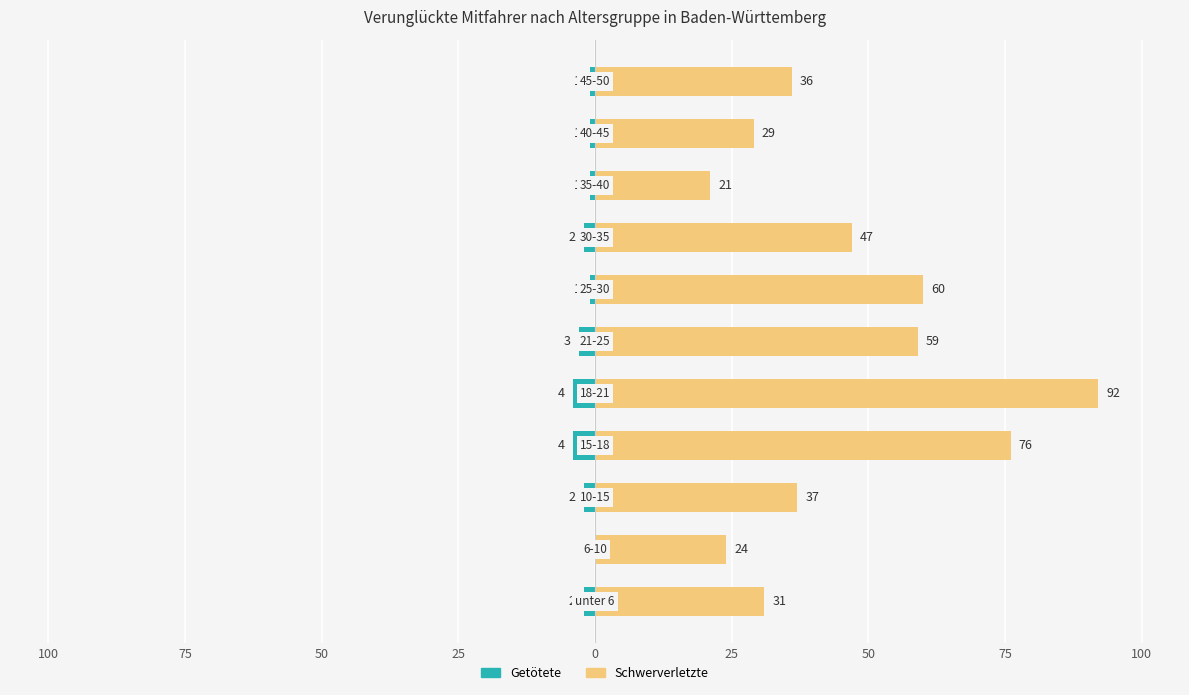

At 100, list the series in order from smallest to largest.

Getötete, Schwerverletzte